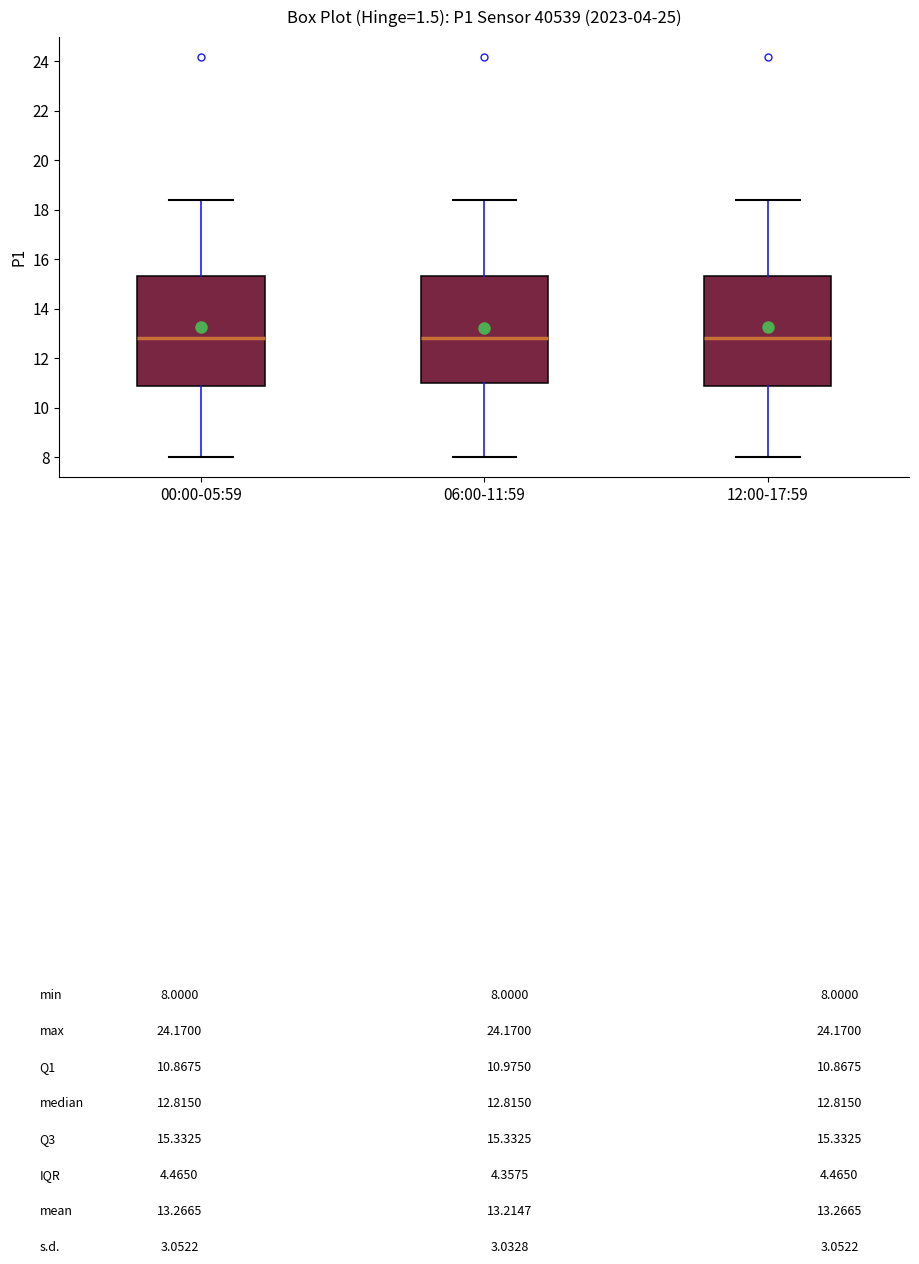

Where does the lower whisker of the box for 00:00-05:59 end on the y-axis? The values are not printed on the chart, so give them approximately, as read against the axis.

8.0